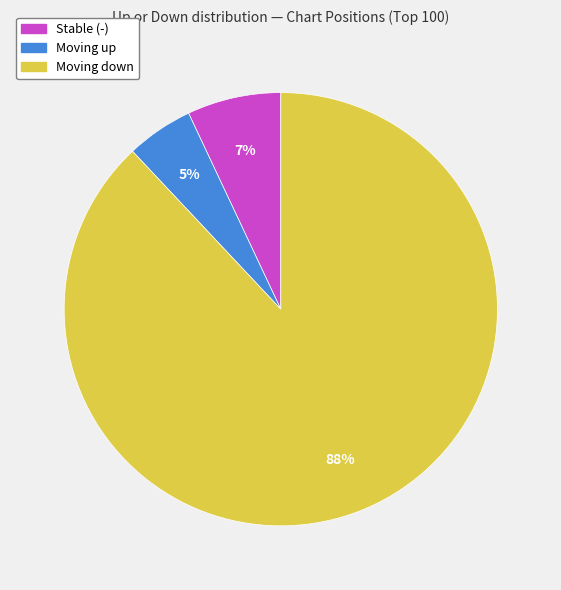

To the nearest percent, what is the difference between the largest and smallest slice percentages?

83%